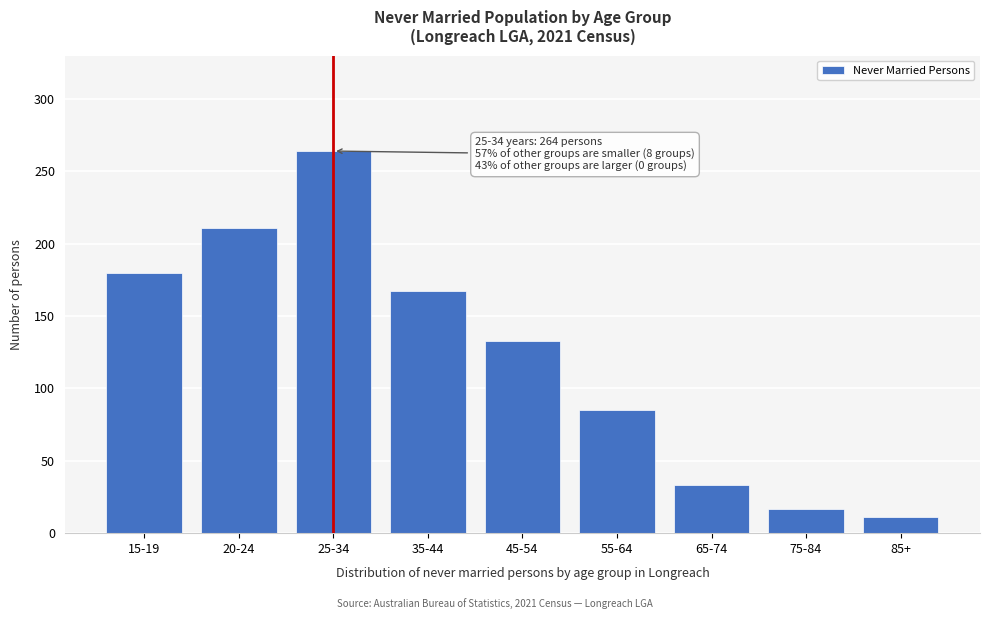

Reading left to right, transcribe all the data shown in this chart.

15-19=180	20-24=211	25-34=264	35-44=167	45-54=133	55-64=85	65-74=33	75-84=17	85+=11